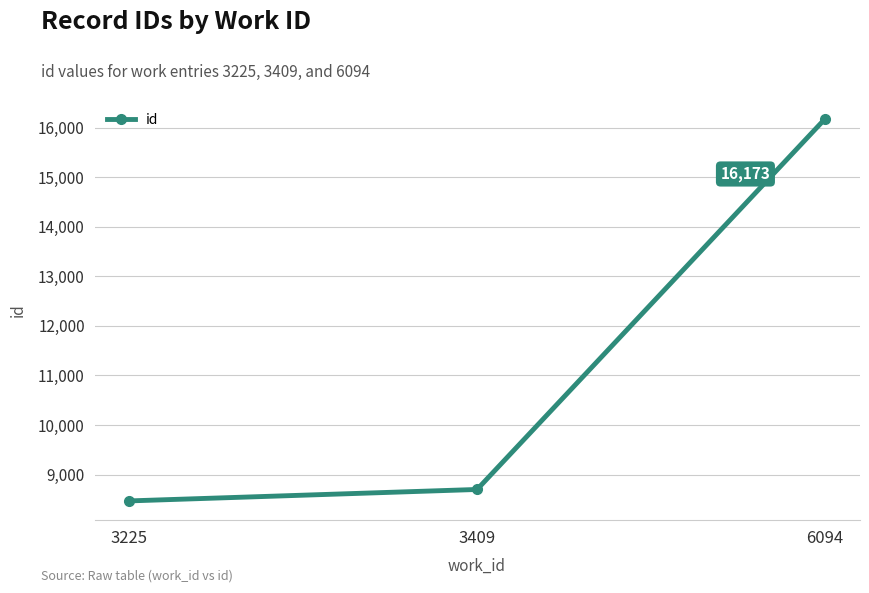

Count the number of data series in this chart.

1